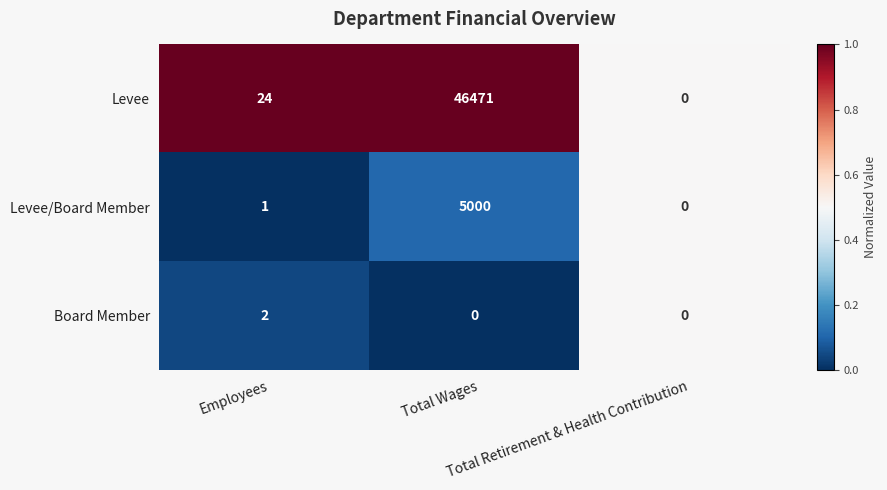

What is the greatest value displayed?

46471